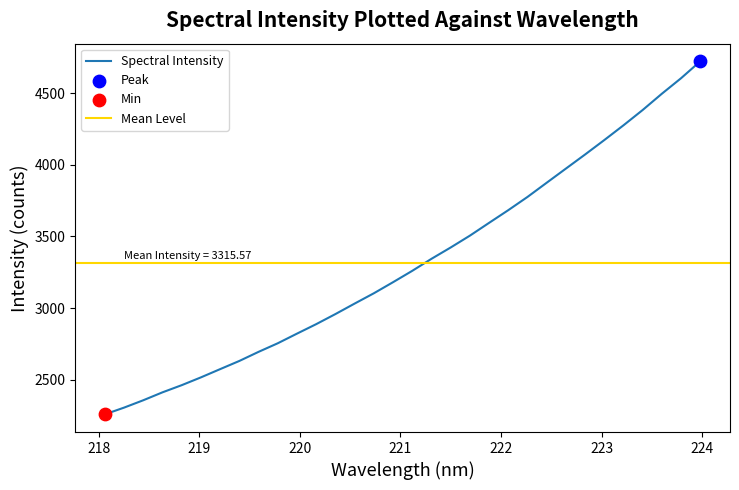

What is the change in value from 218.2508 to 218.442?

+51.4